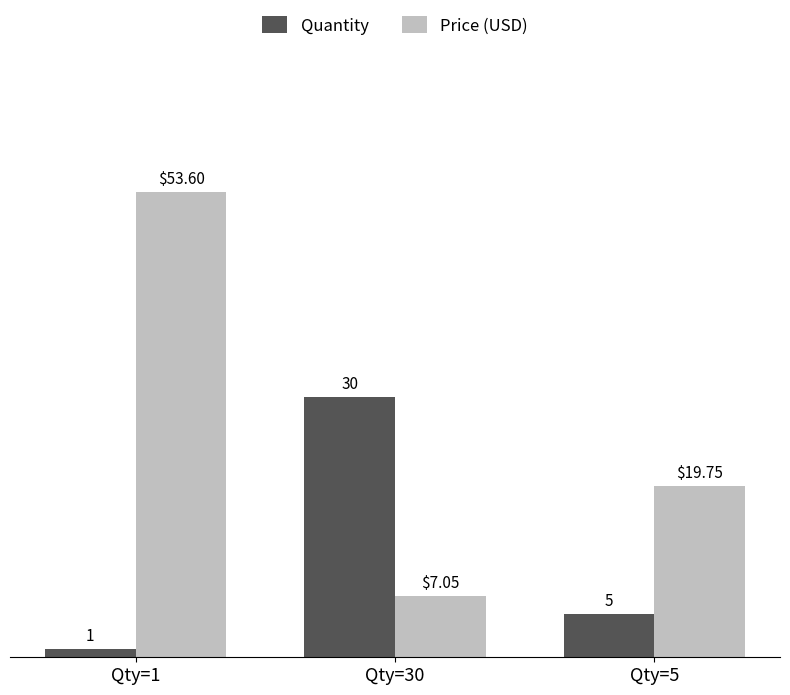

What is the maximum value for Quantity?

30.0